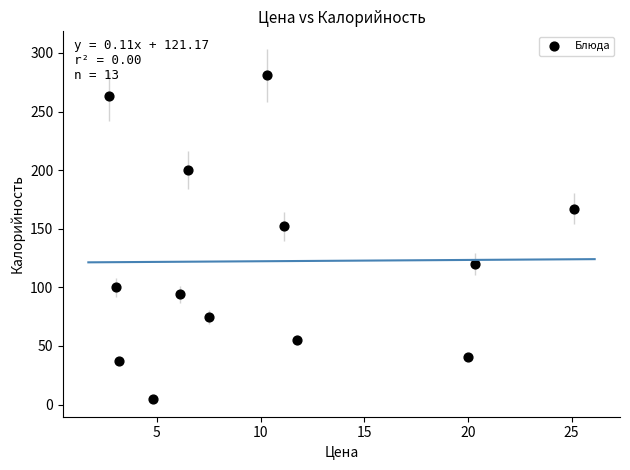

What Y value in the scatter plot is closest to 143?

152